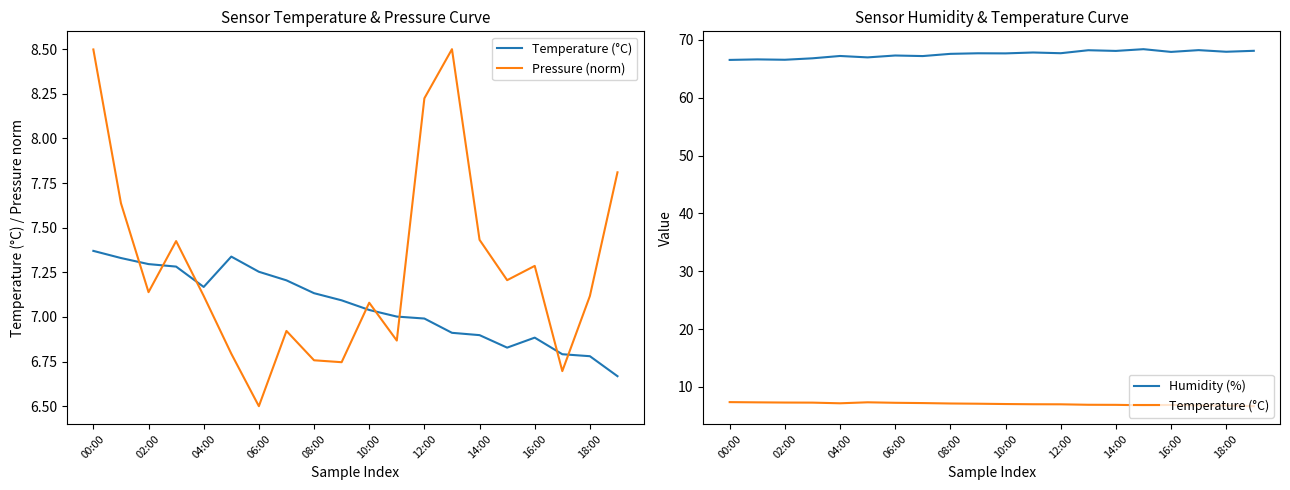

True or false: Pressure (norm) and Humidity (%) cross at least once.

False